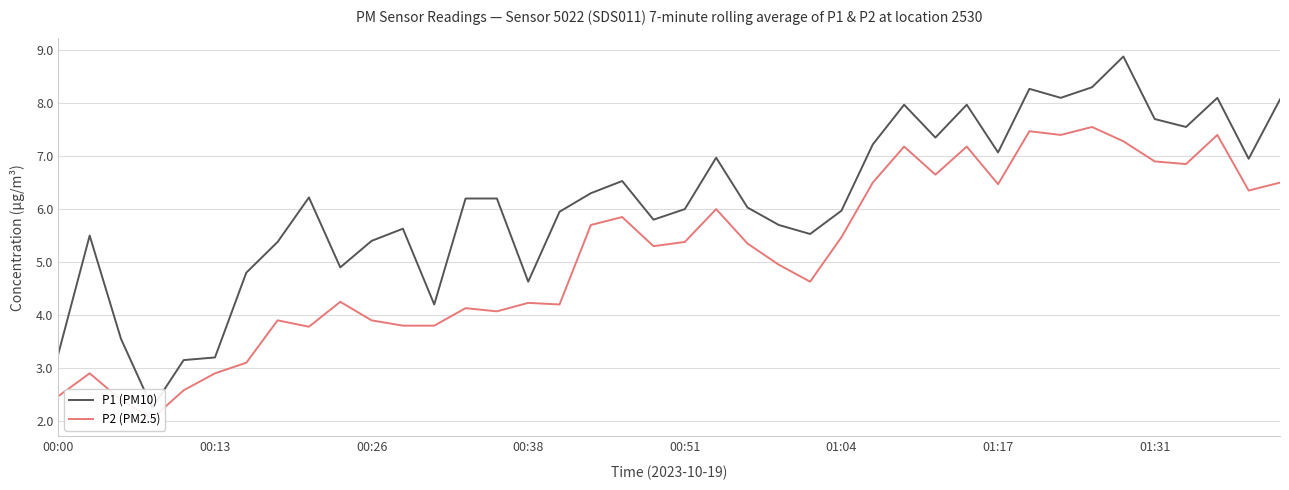

How many values in the P2 (PM2.5) series exceed 5?

21